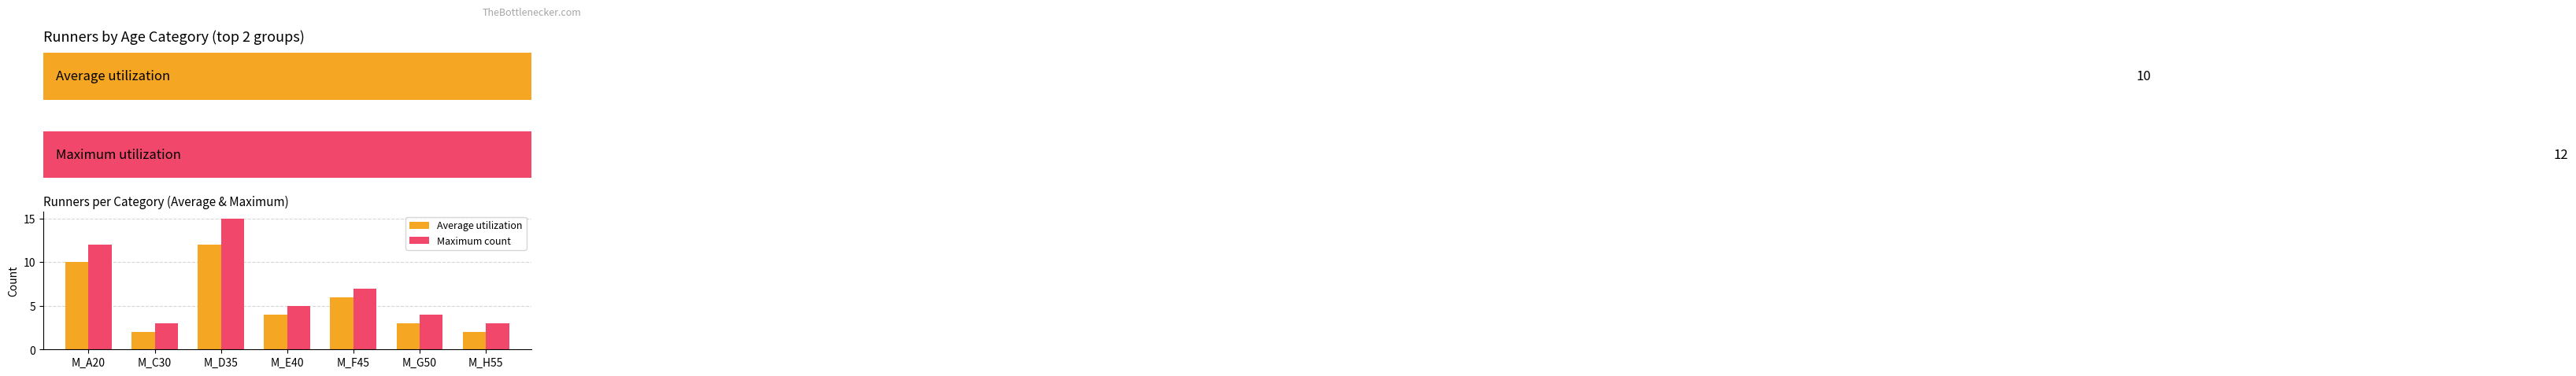

What is the difference between the maximum and second lowest values in the Average utilization series?

10